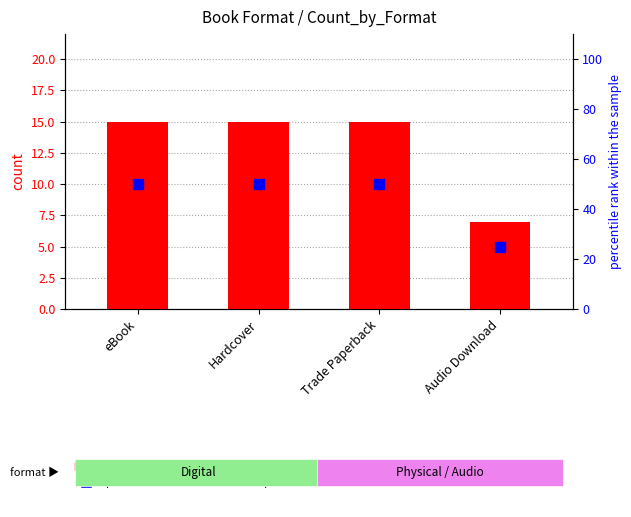

At which category is the sum across all series the highest?

eBook